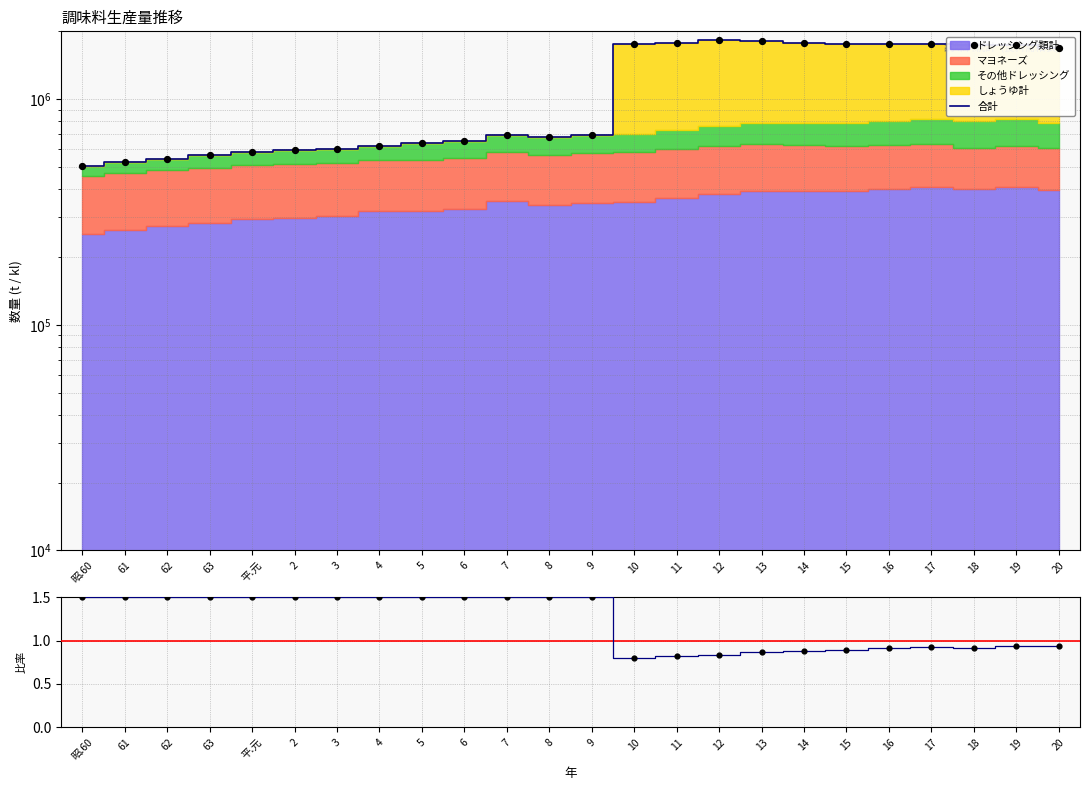

At how many categories does at least one series exceed 1589835?

11